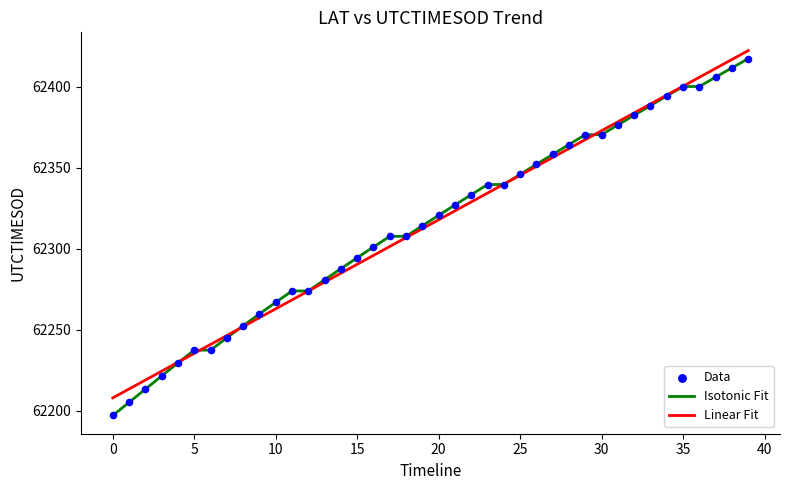

What is the highest value of the Linear Fit series?

62422.3